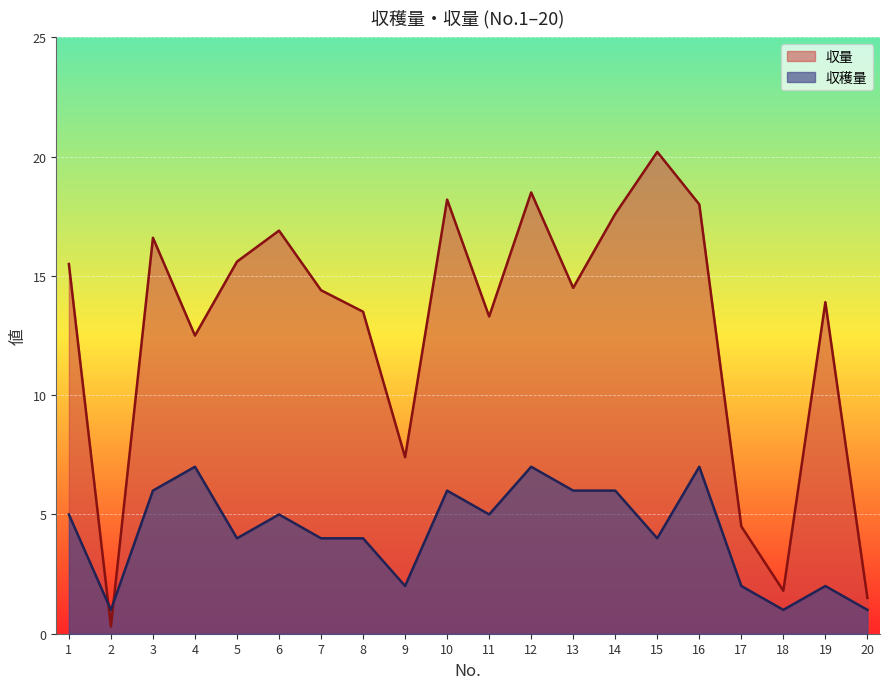

Read the 収穫量 value at 1.

5.0